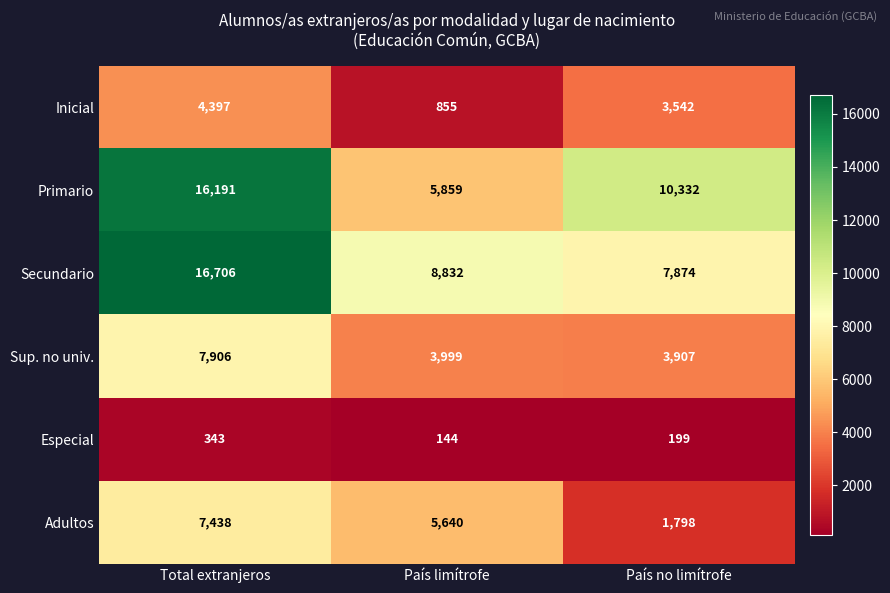

Rank the categories by Adultos value from highest to lowest.

Total extranjeros, País limítrofe, País no limítrofe